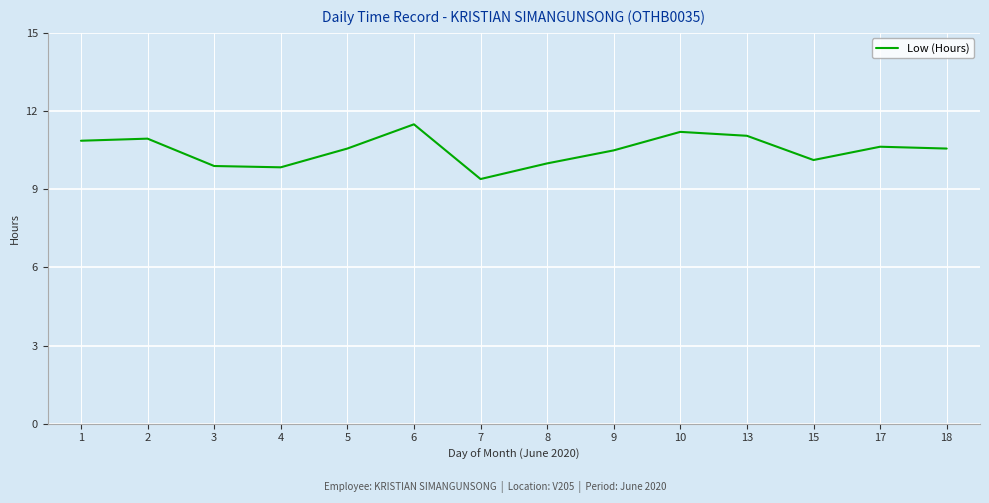

Which category has the lowest value across all series?

7